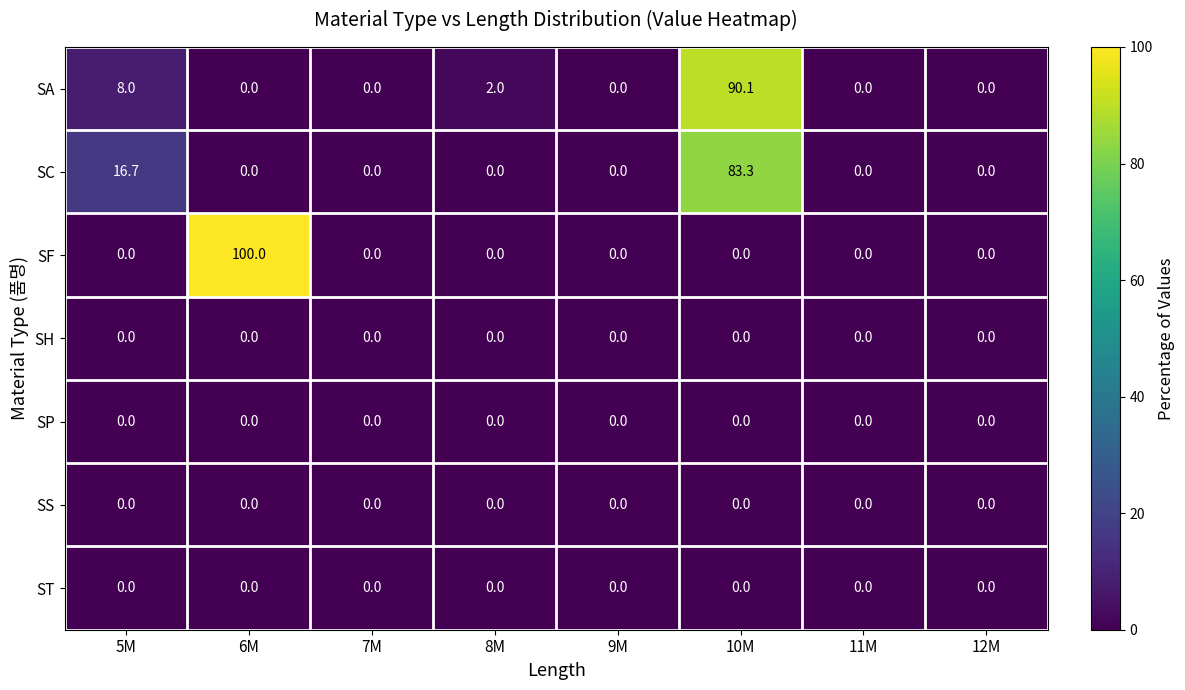

Which label corresponds to the largest value in the chart?

6M